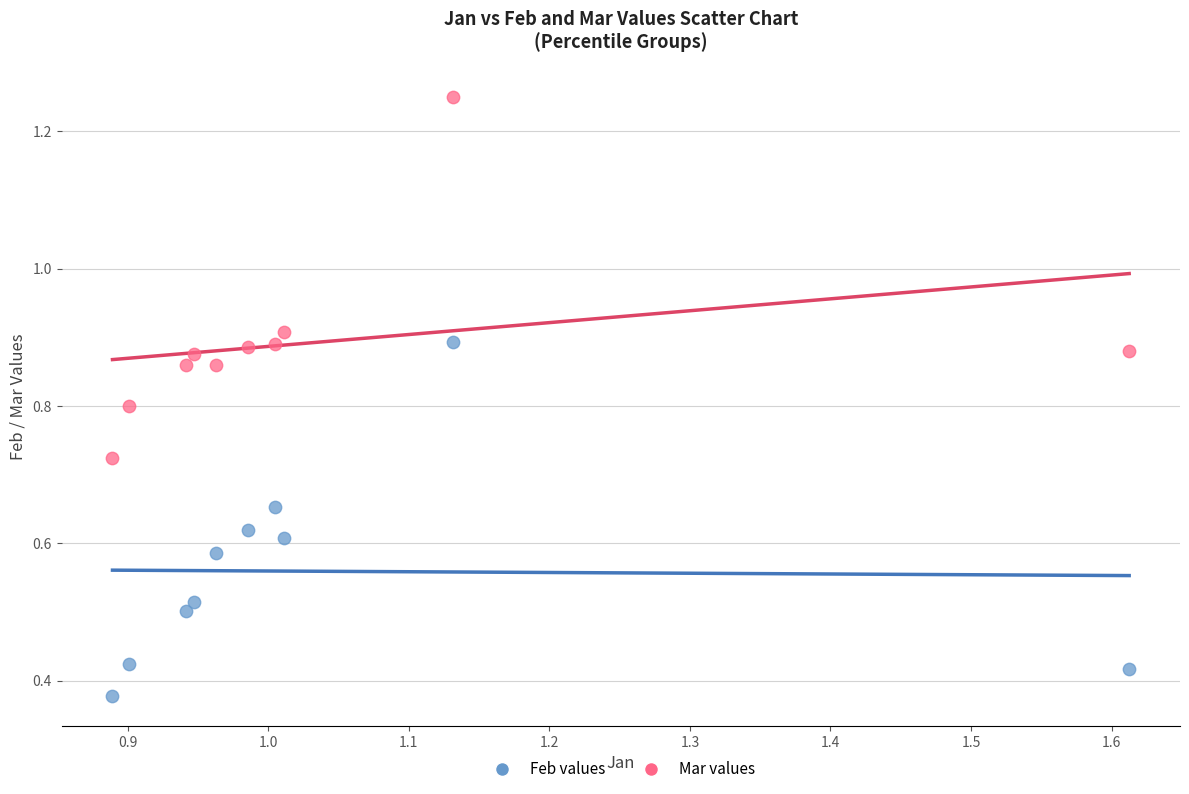

Which series contains the highest Y value?

Mar values